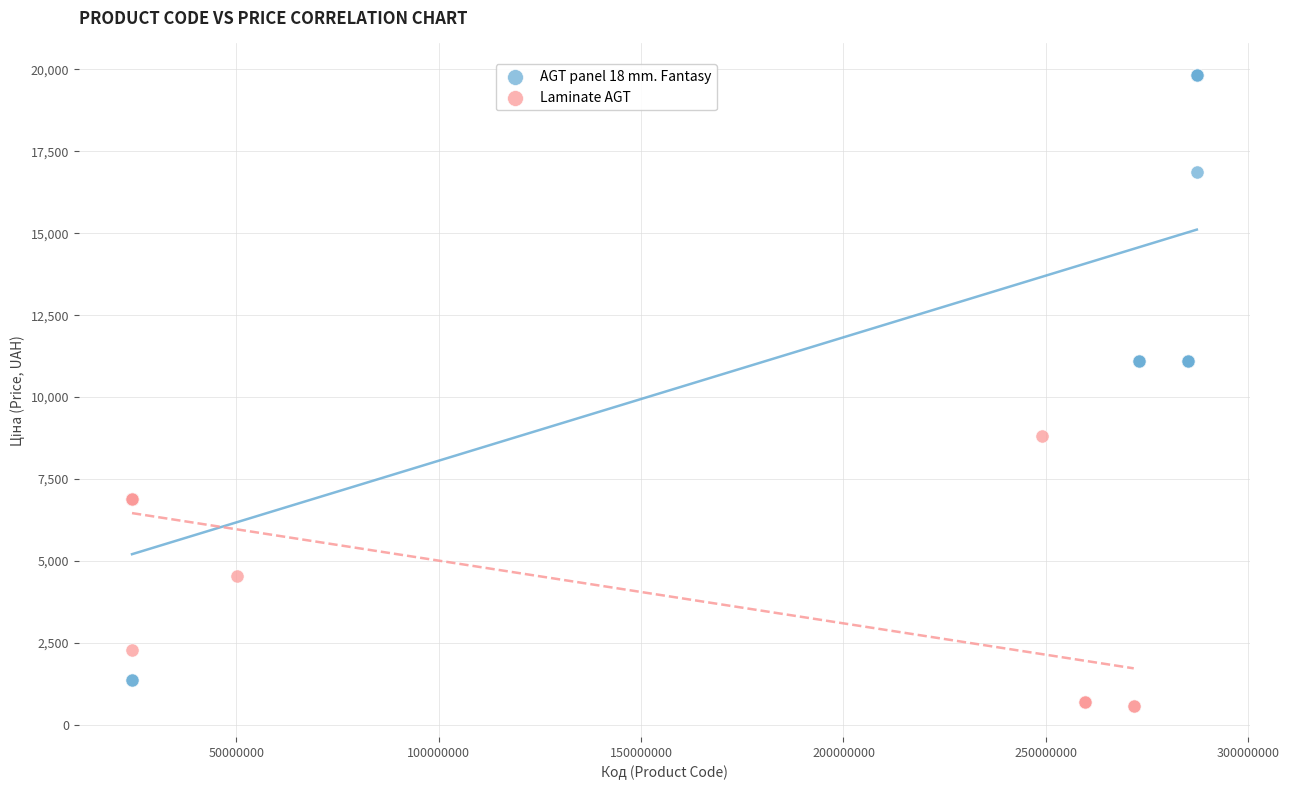

Which series contains the highest Y value?

AGT panel 18 mm. Fantasy